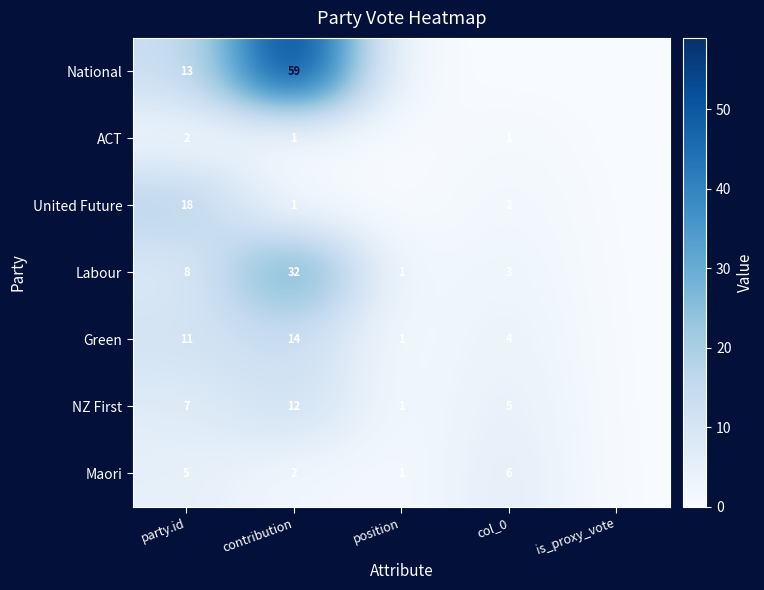

Which has a higher value, position or col_0?

position